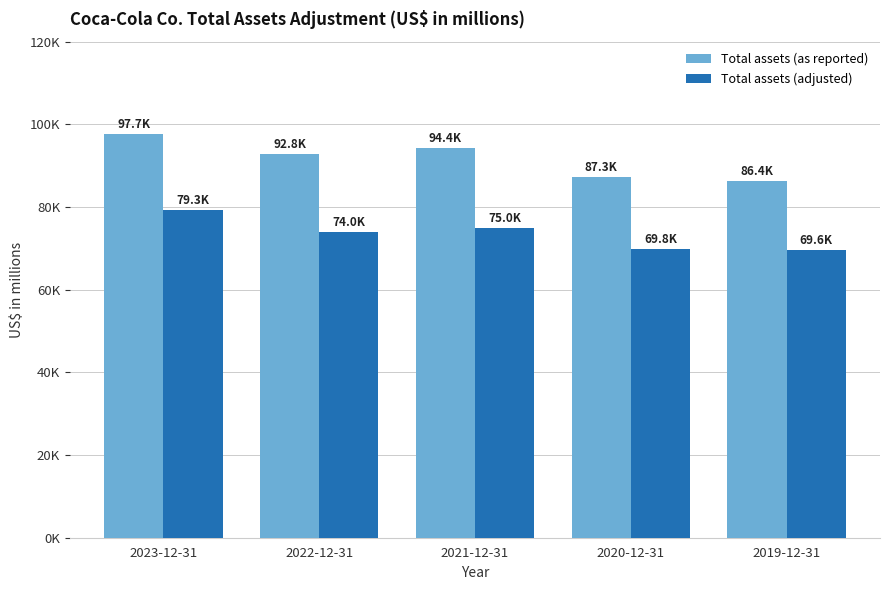

What are all the series names shown in the legend?

Total assets (as reported), Total assets (adjusted)